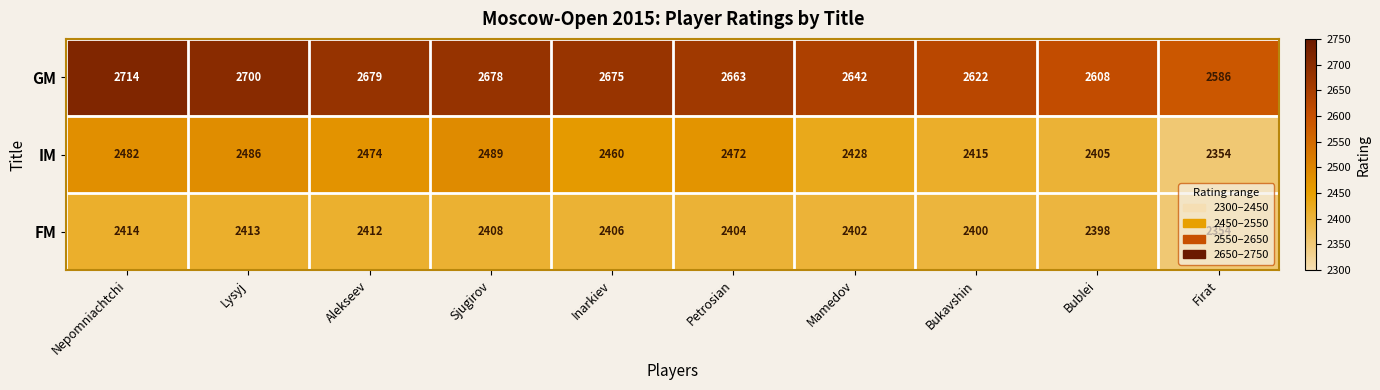

Which category has the highest value across all series?

Nepomniachtchi